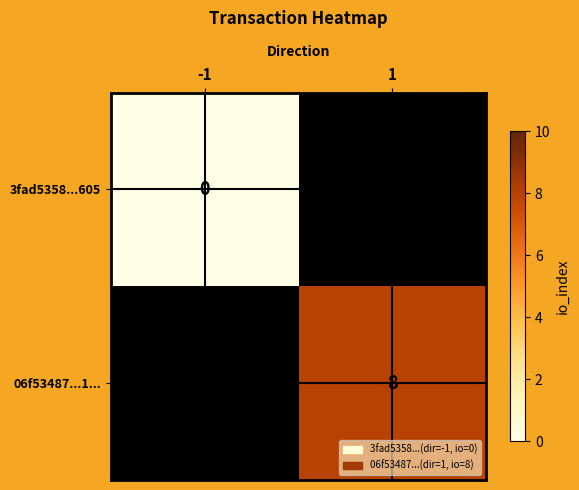

At how many categories does at least one series exceed 7?

1